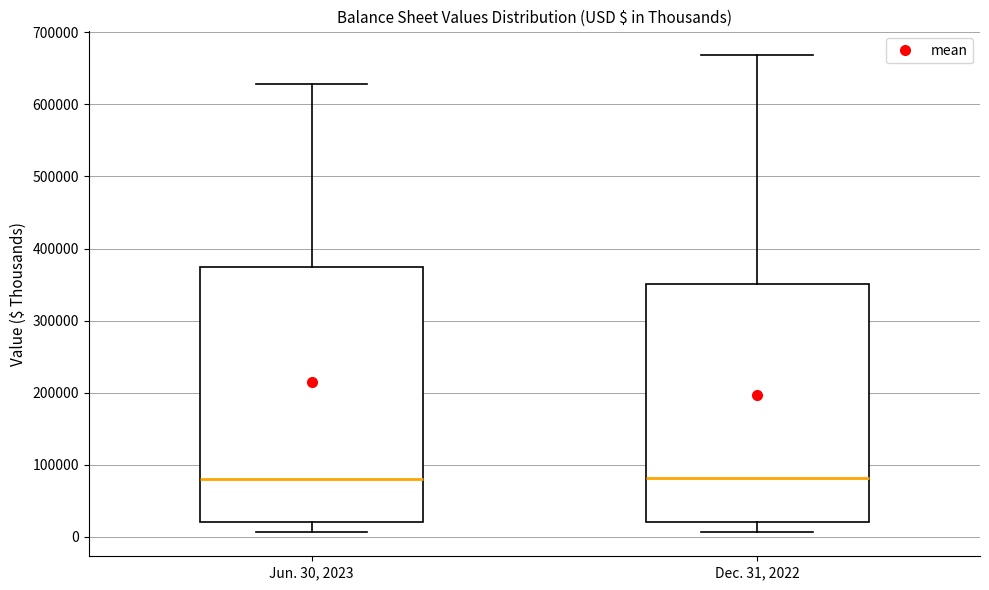

Where does the upper whisker of the box for Jun. 30, 2023 end on the y-axis? The values are not printed on the chart, so give them approximately, as read against the axis.

630000